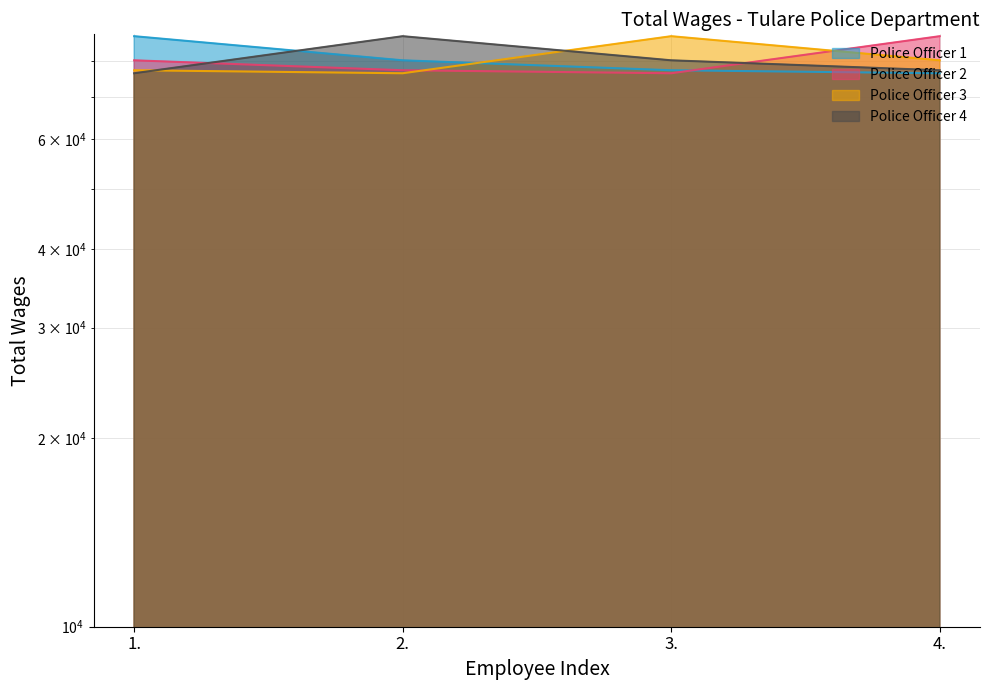

Which series has the widest spread of values?

Police Officer 1